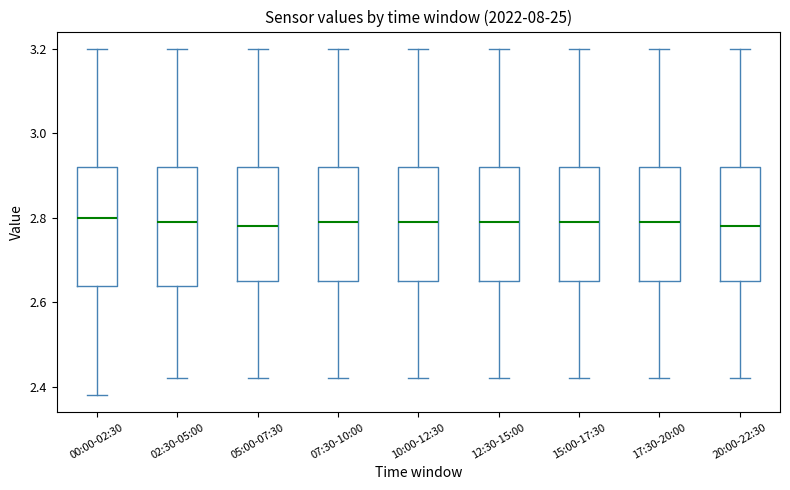

Reading left to right, read every box against the y-axis: the position of its median line, the range the box covers, and the ends of its whiskers. The values are not printed on the chart, so give them approximately, as read against the axis.

00:00-02:30: median 2.80, box 2.64 to 2.92, whiskers 2.38 to 3.20
02:30-05:00: median 2.80, box 2.64 to 2.92, whiskers 2.42 to 3.20
05:00-07:30: median 2.78, box 2.66 to 2.92, whiskers 2.42 to 3.20
07:30-10:00: median 2.80, box 2.66 to 2.92, whiskers 2.42 to 3.20
10:00-12:30: median 2.80, box 2.66 to 2.92, whiskers 2.42 to 3.20
12:30-15:00: median 2.80, box 2.66 to 2.92, whiskers 2.42 to 3.20
15:00-17:30: median 2.80, box 2.66 to 2.92, whiskers 2.42 to 3.20
17:30-20:00: median 2.80, box 2.66 to 2.92, whiskers 2.42 to 3.20
20:00-22:30: median 2.78, box 2.66 to 2.92, whiskers 2.42 to 3.20